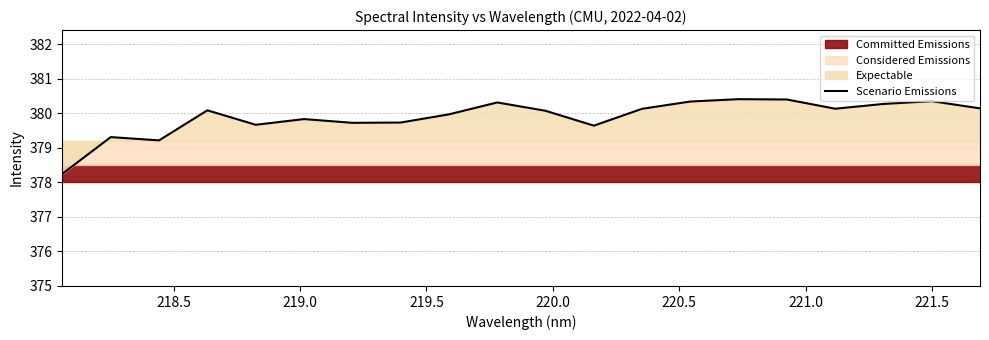

Reading left to right, list all the values displayed in this chart.

378.2	379.3	379.2	380.1	379.7	379.8	379.7	379.7	380.0	380.3	380.1	379.6	380.1	380.3	380.4	380.4	380.1	380.3	380.4	380.1